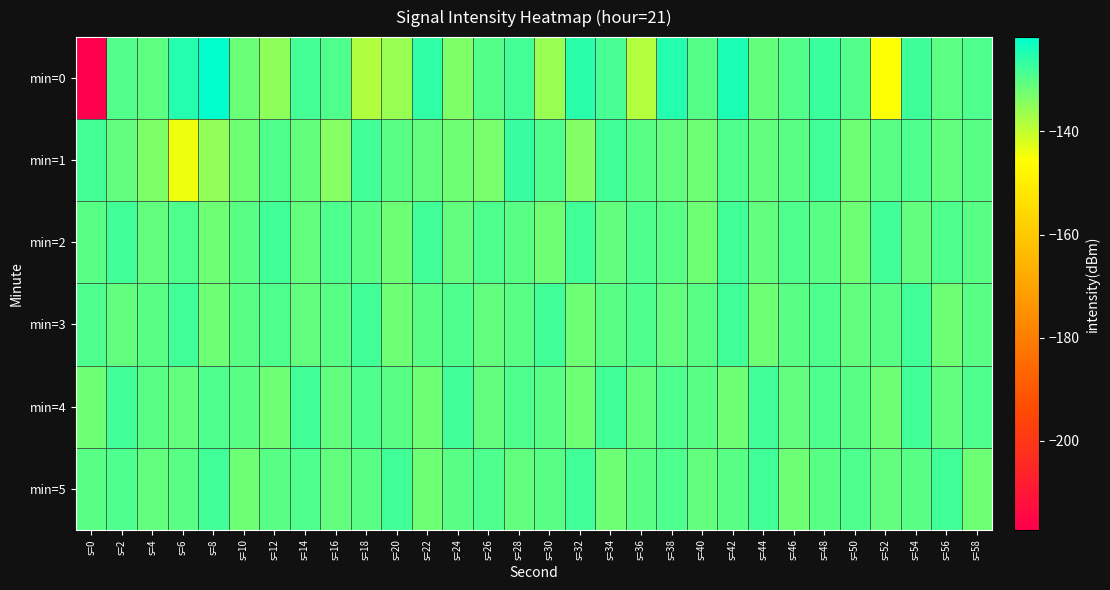

What is the total value across all series at s=48?

-773.1